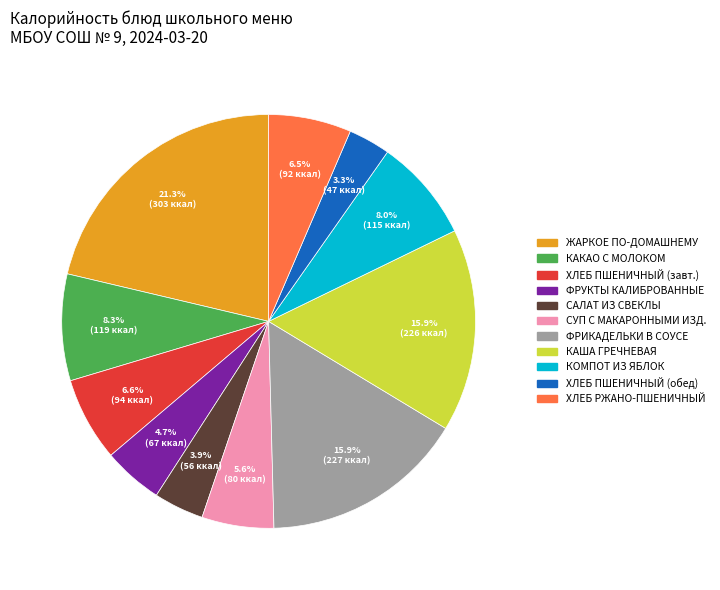

How many slices are in this pie chart?

11